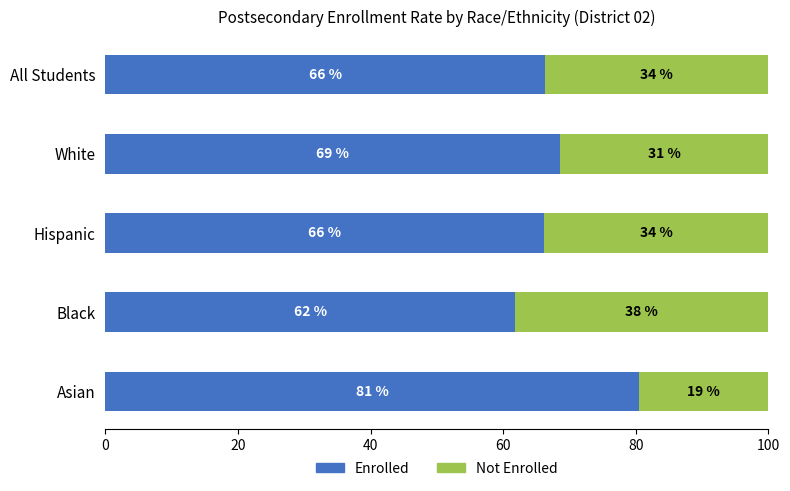

What are all the series names shown in the legend?

Enrolled, Not Enrolled